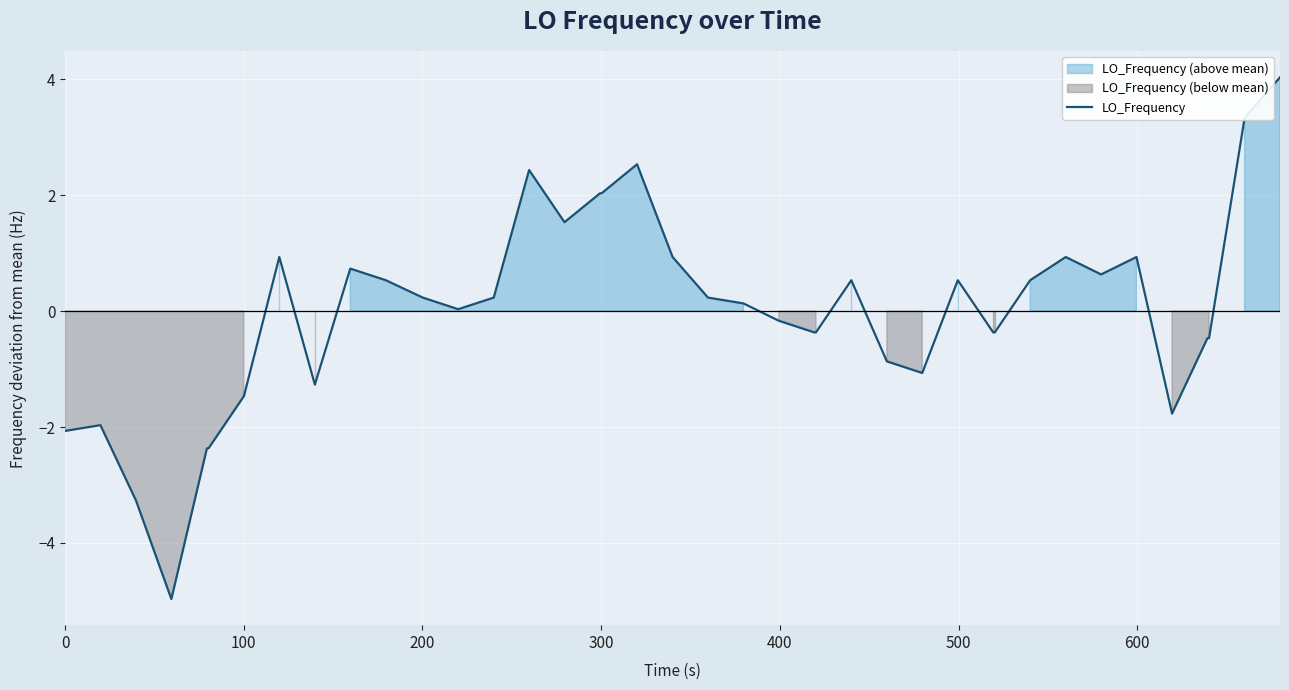

True or false: there are more than 0 points higher than both neighbors.

True